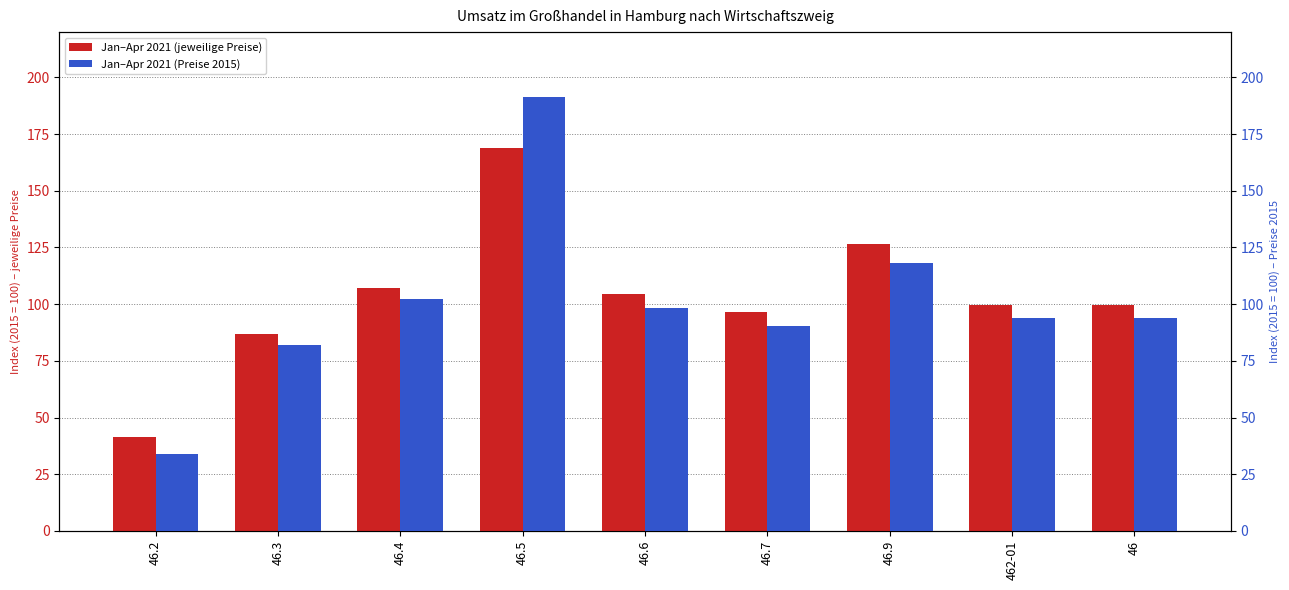

Which series has the largest total across all categories?

Jan–Apr 2021 (jeweilige Preise)